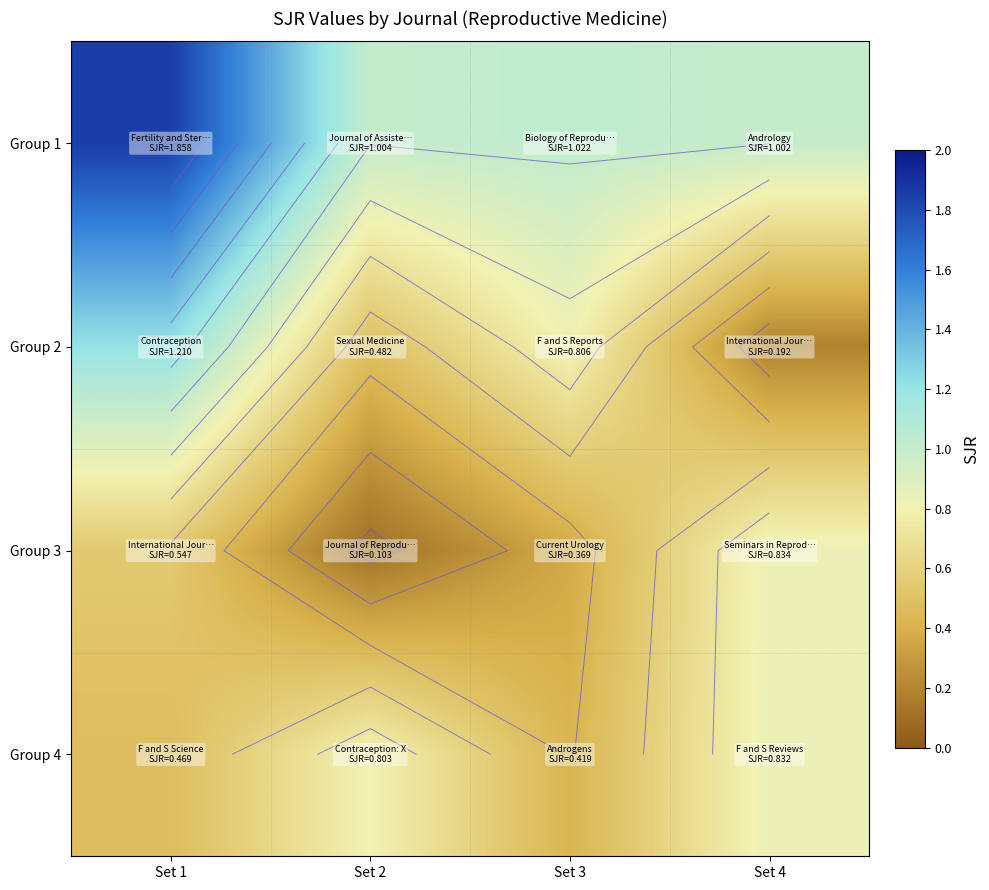

What is the sum of all Group 2 values?

2.7